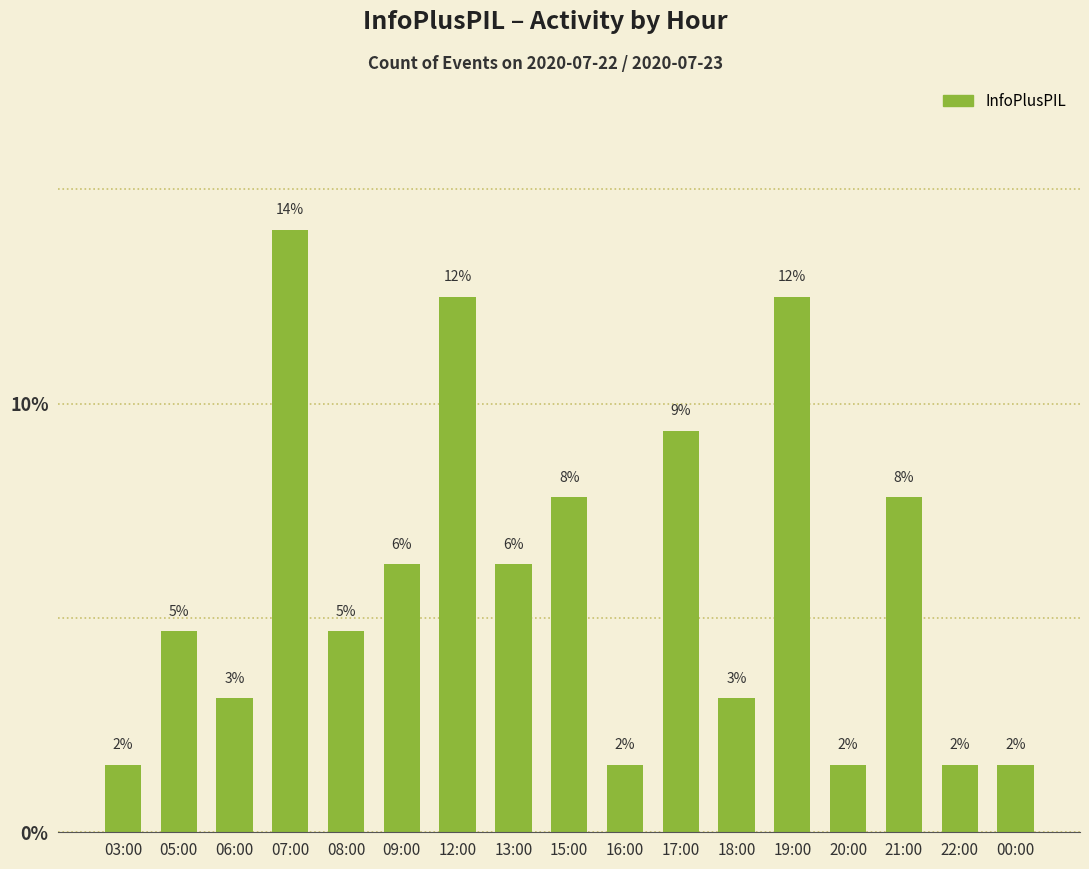

True or false: the data shows 7.2 at 05:00.

False